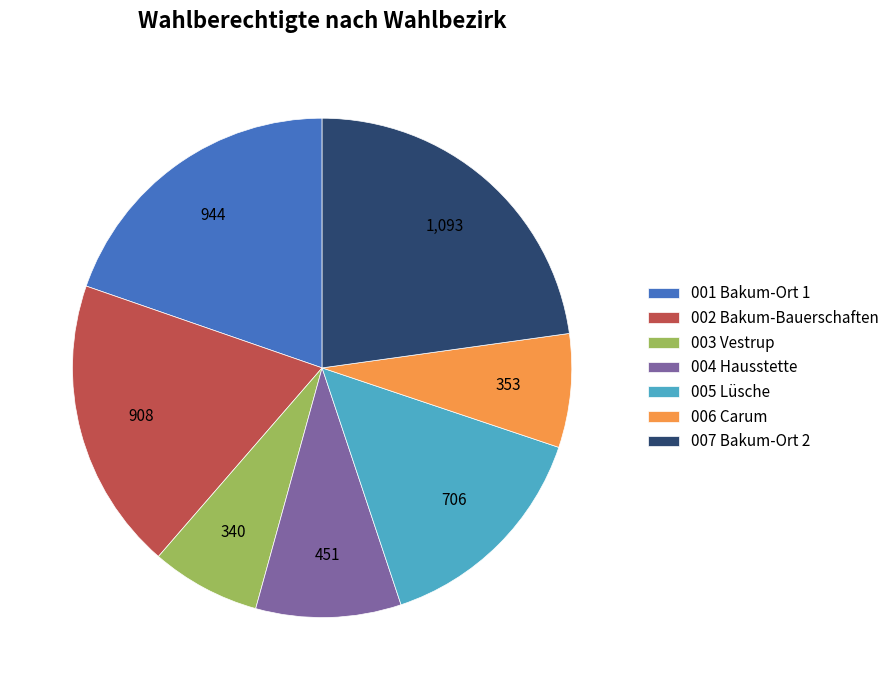

What is the ratio of the value at 002 Bakum-Bauerschaften to the value at 003 Vestrup?

2.7